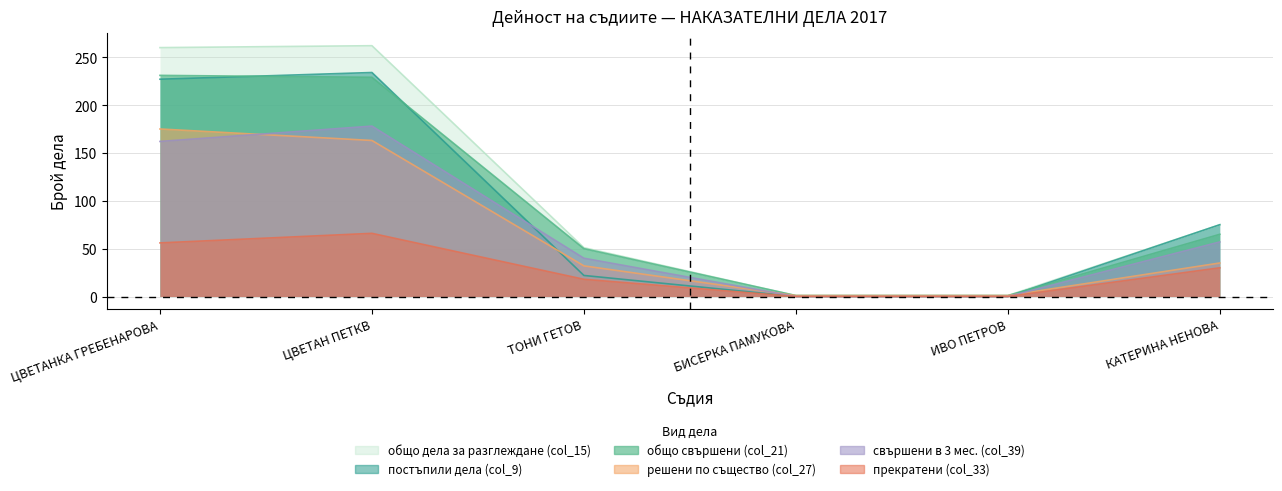

Which series changed the most between ЦВЕТАН ПЕТКВ and КАТЕРИНА НЕНОВА?

общо дела за разглеждане (col_15)